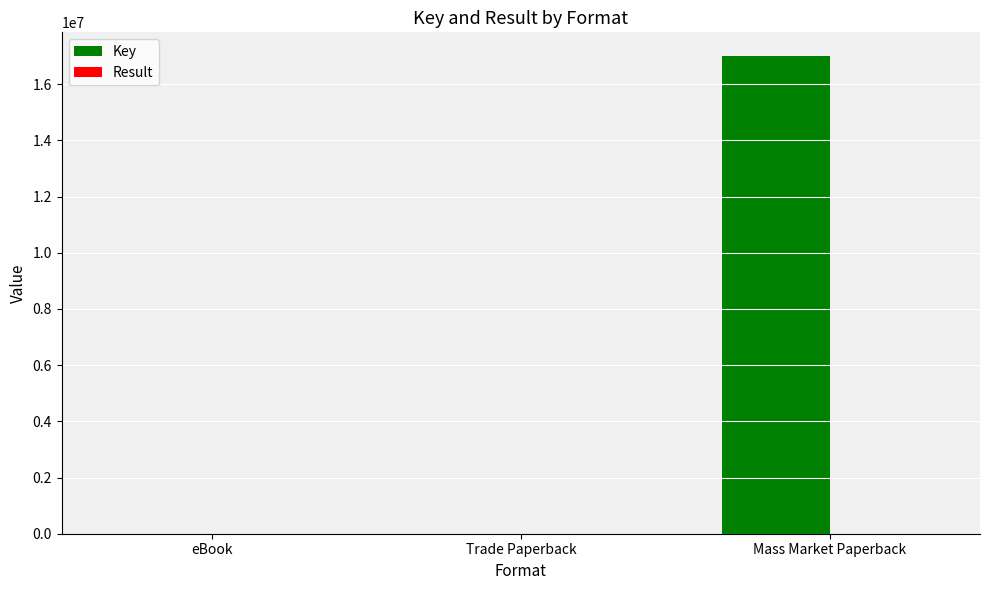

At which category is the sum across all series the highest?

Mass Market Paperback